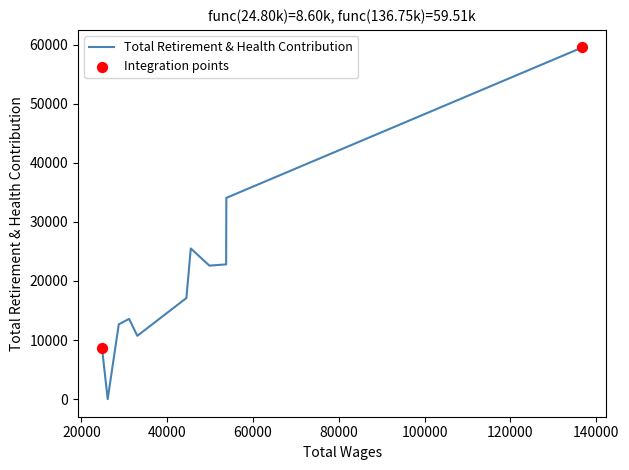

What is the difference between the maximum and minimum values?

59506